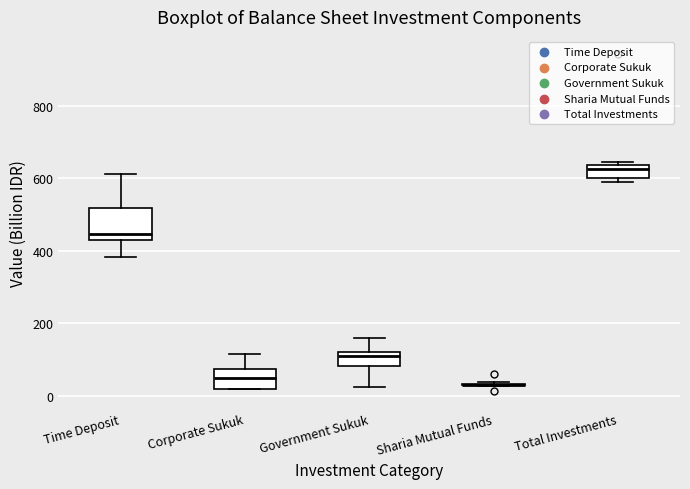

Reading left to right, read every box against the y-axis: the position of its median line, the range the box covers, and the ends of its whiskers. The values are not printed on the chart, so give them approximately, as read against the axis.

Time Deposit: median 440, box 420 to 520, whiskers 380 to 620
Corporate Sukuk: median 40, box 20 to 80, whiskers 20 to 120
Government Sukuk: median 100, box 80 to 120, whiskers 20 to 160
Sharia Mutual Funds: box collapsed to a line at 40, whiskers 20 to 40
Total Investments: median 620, box 600 to 640, whiskers 600 (just below the box's lower edge) to 640 (just above the box's upper edge)